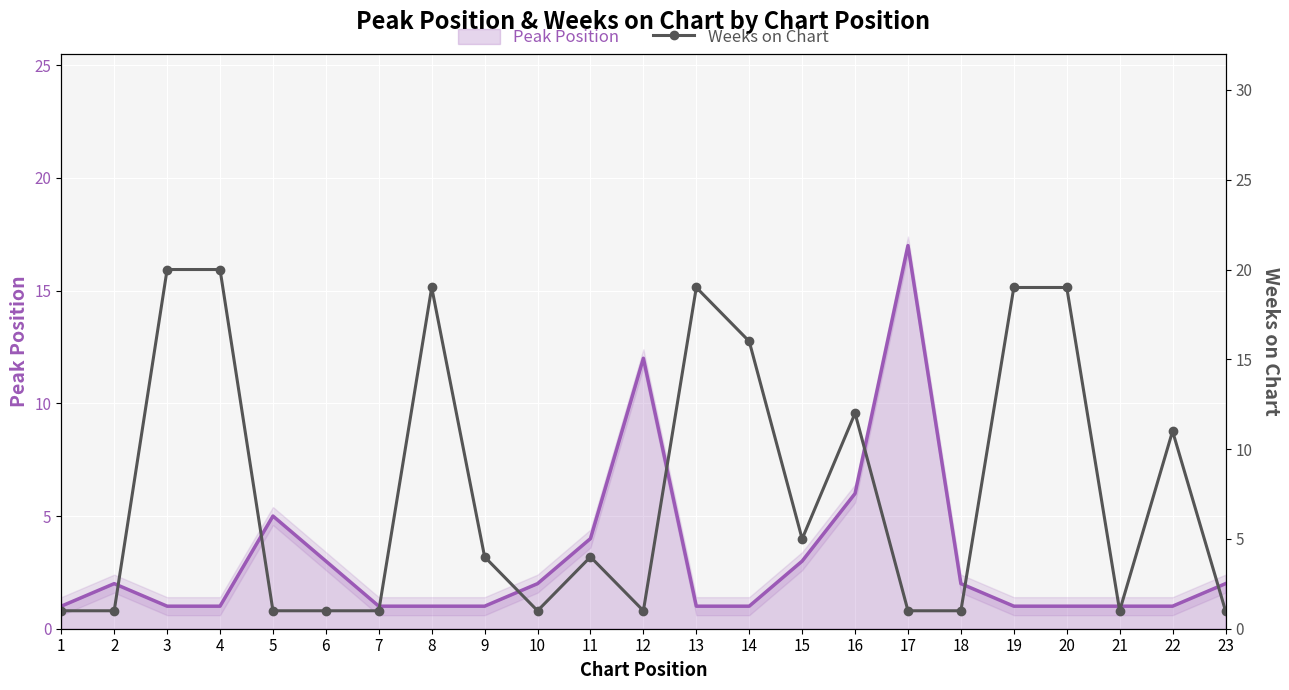

How many values exceed 4?

10